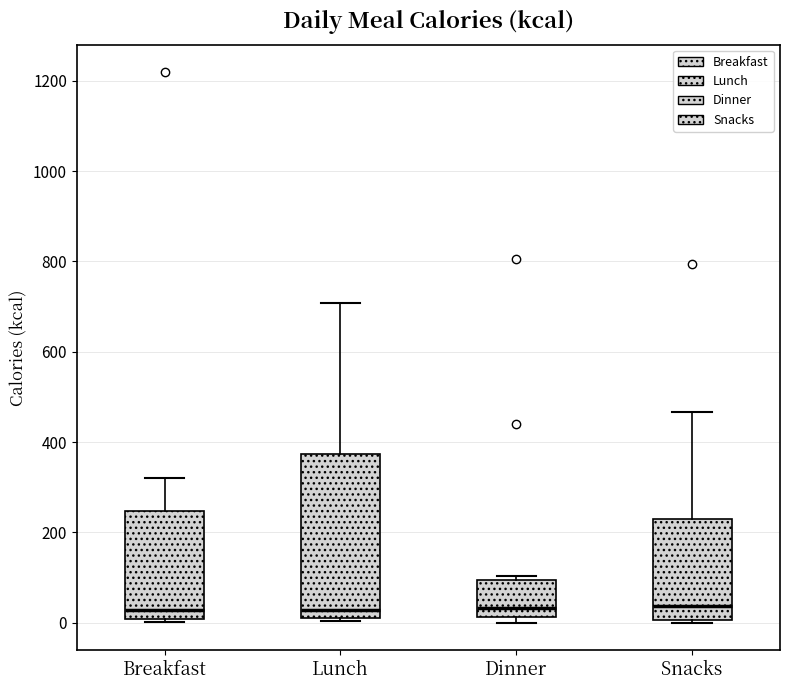

Reading left to right, transcribe this box plot: for each box, give where its median line is, the range the box spans, and where its two whiskers end, as read against the y-axis. The values are not printed on the chart, so give them approximately, as read against the axis.

Breakfast: median 20, box 0 to 240, whiskers 0 (just below the box's lower edge) to 320
Lunch: median 20 (just above the box's lower edge), box 20 to 380, whiskers 0 to 700
Dinner: median 40, box 20 to 100, whiskers 0 to 100 (just above the box's upper edge)
Snacks: median 40, box 0 to 220, whiskers 0 (just below the box's lower edge) to 460